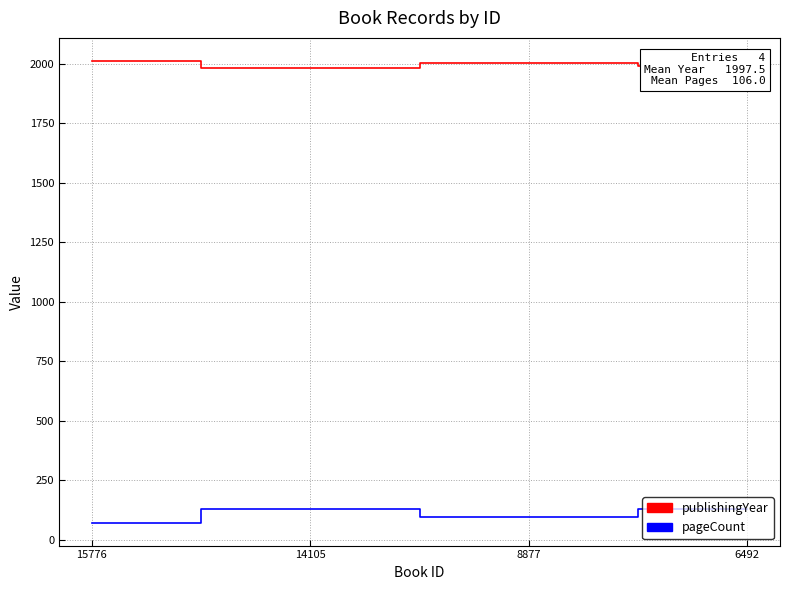

At how many categories does at least one series exceed 602?

4